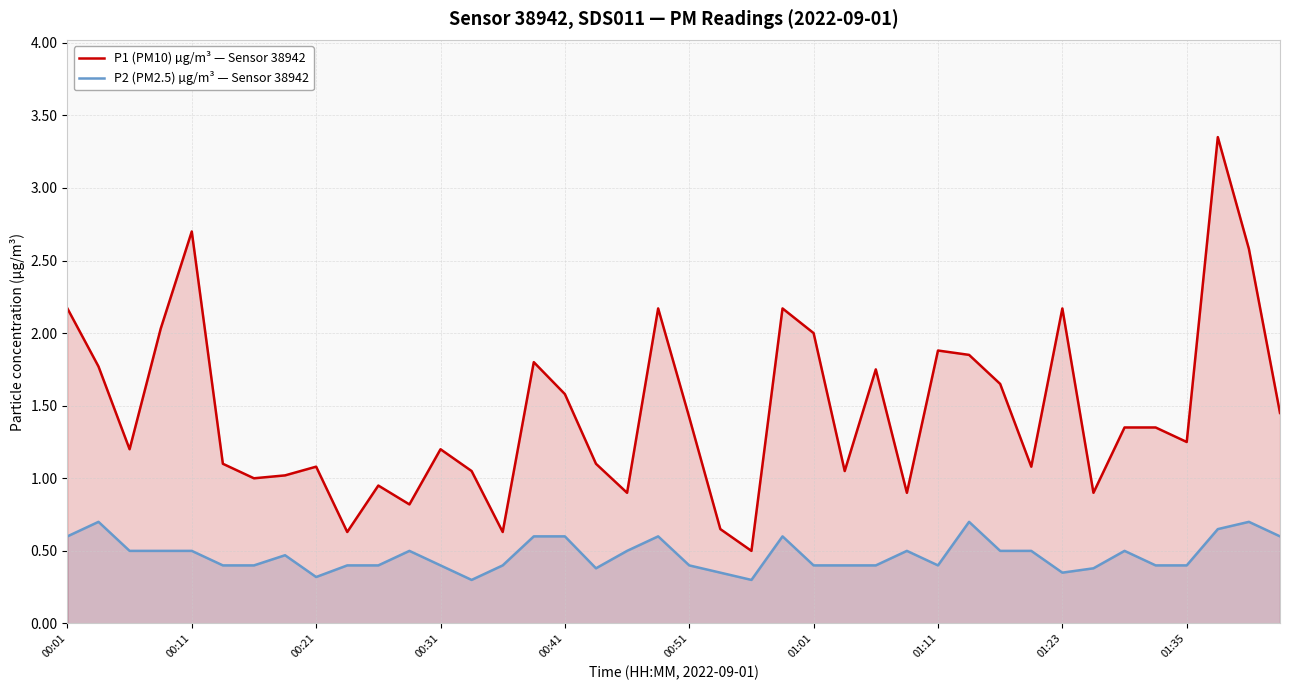

List the series in order of their peak value, lowest first.

P2 (PM2.5) µg/m³ — Sensor 38942, P1 (PM10) µg/m³ — Sensor 38942